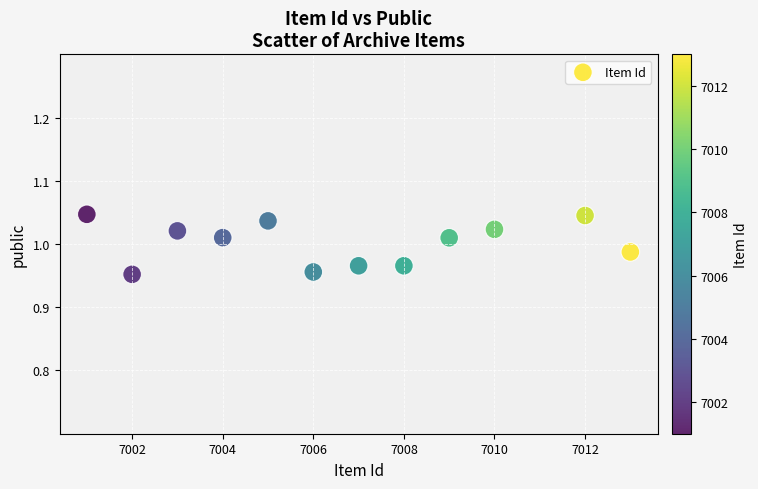

What is the average X value?

7006.7